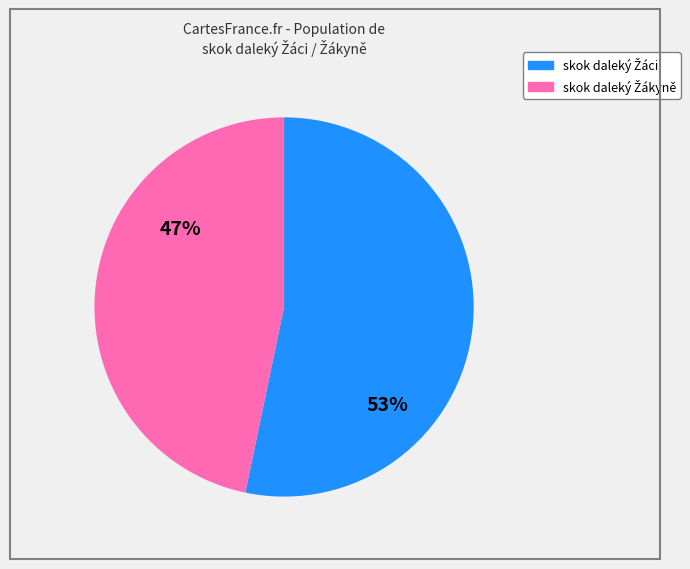

To the nearest percent, what is the average slice percentage?

50%